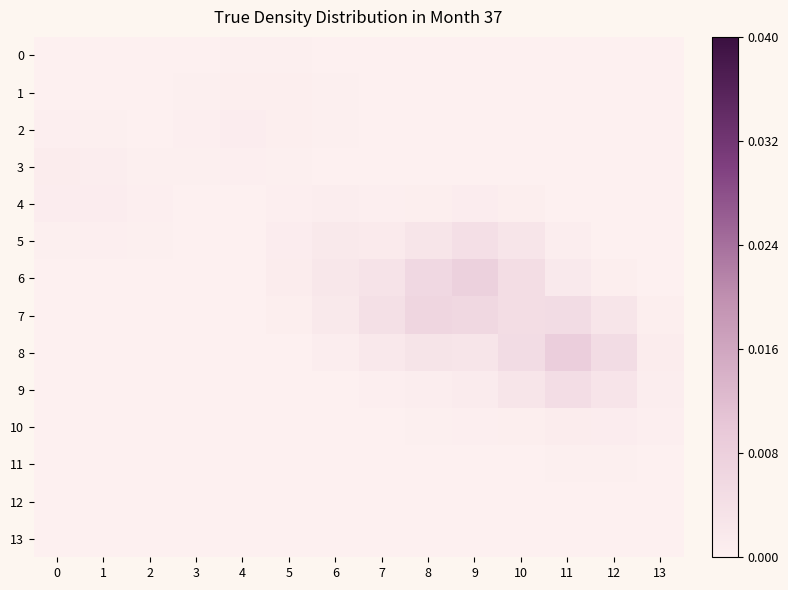

Rank the series at 5 from lowest to highest value.

13, 12, 11, 10, 9, 8, 0, 3, 4, 7, 2, 1, 5, 6